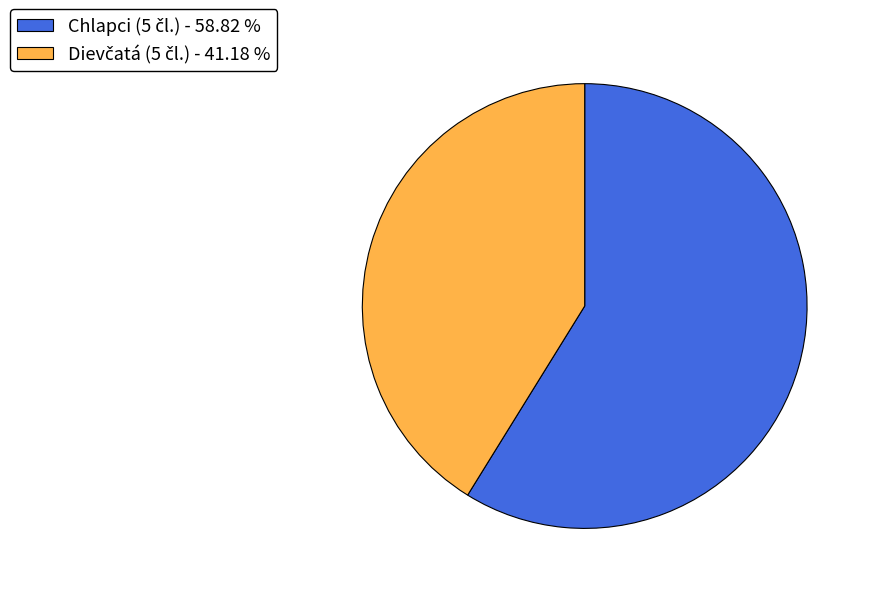

Is there any slice that represents more than half of the pie?

Yes